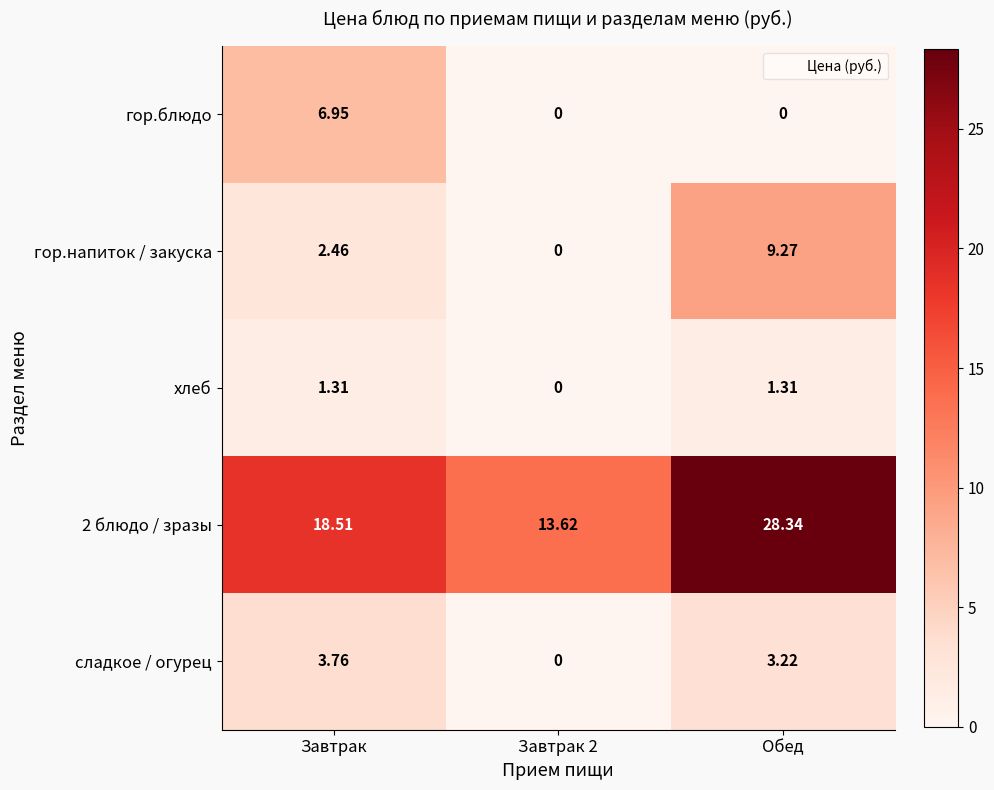

At which category is the sum across all series the highest?

Обед